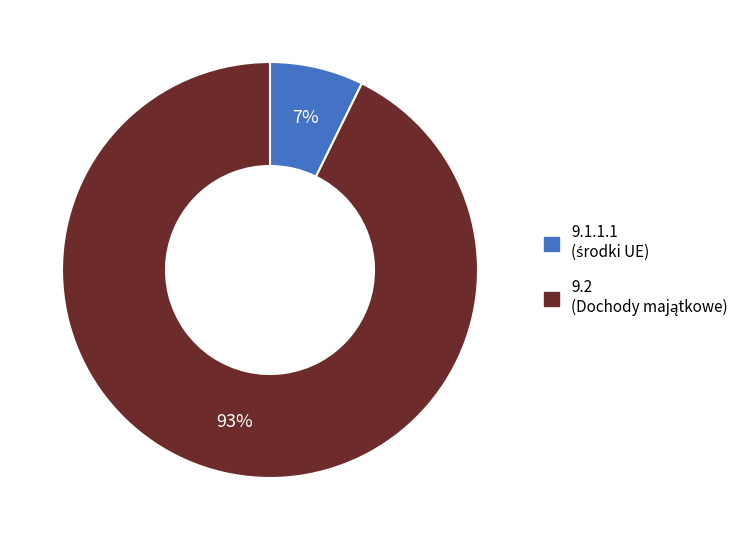

To the nearest percent, what is the average slice percentage?

50%